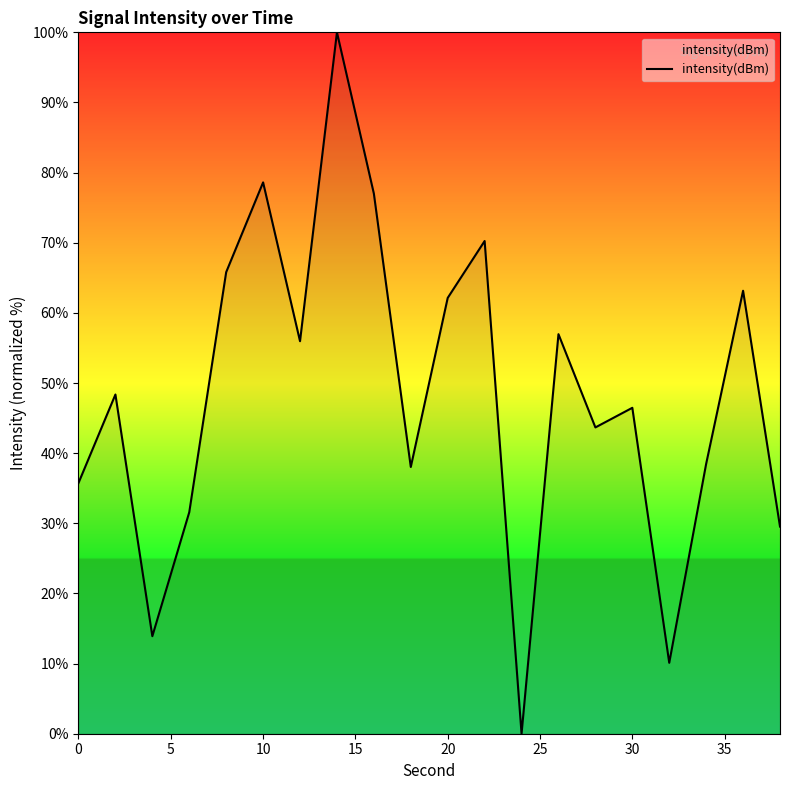

What is the difference between the maximum and minimum values?

100.0